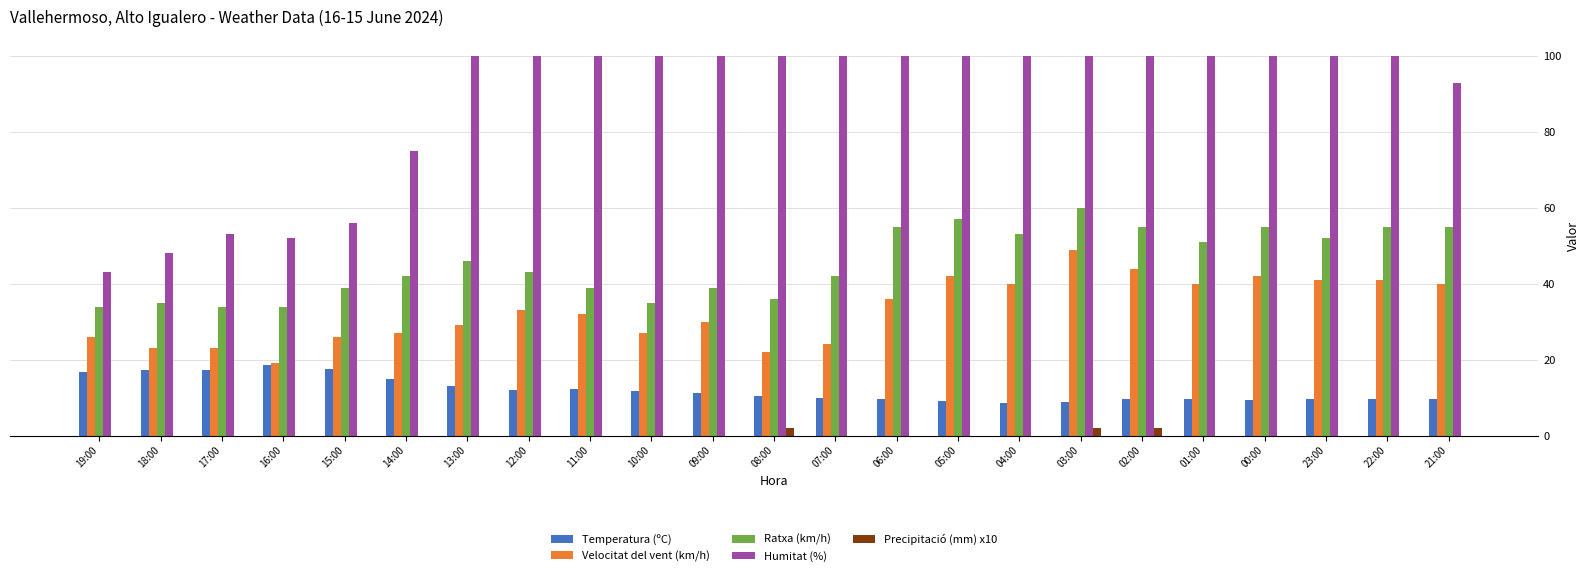

Count the Humitat (%) values in the range 75 to 100.

18